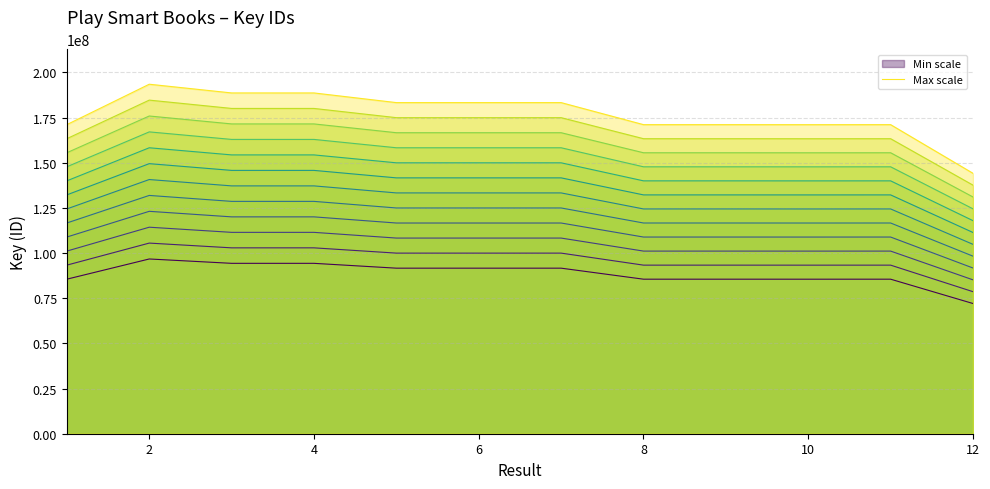

Where does the data first go above 91661425?

2